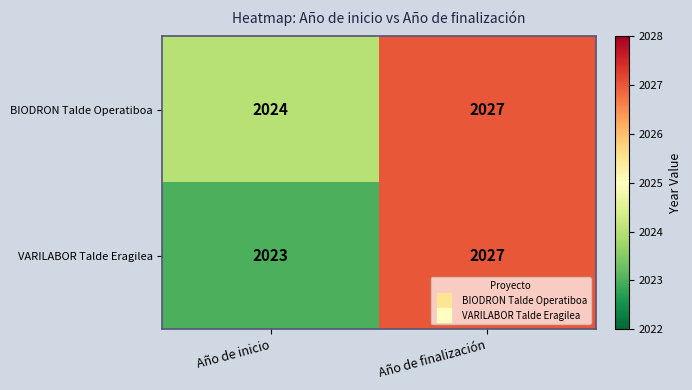

Which series has the largest total across all categories?

BIODRON Talde Operatiboa